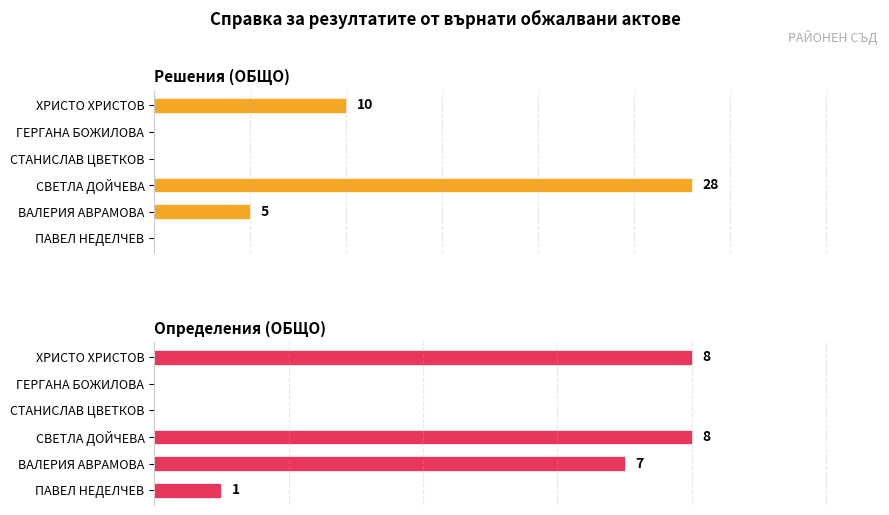

Between ПАВЕЛ НЕДЕЛЧЕВ and ХРИСТО ХРИСТОВ, which series saw the biggest shift?

Решения (ОБЩО)